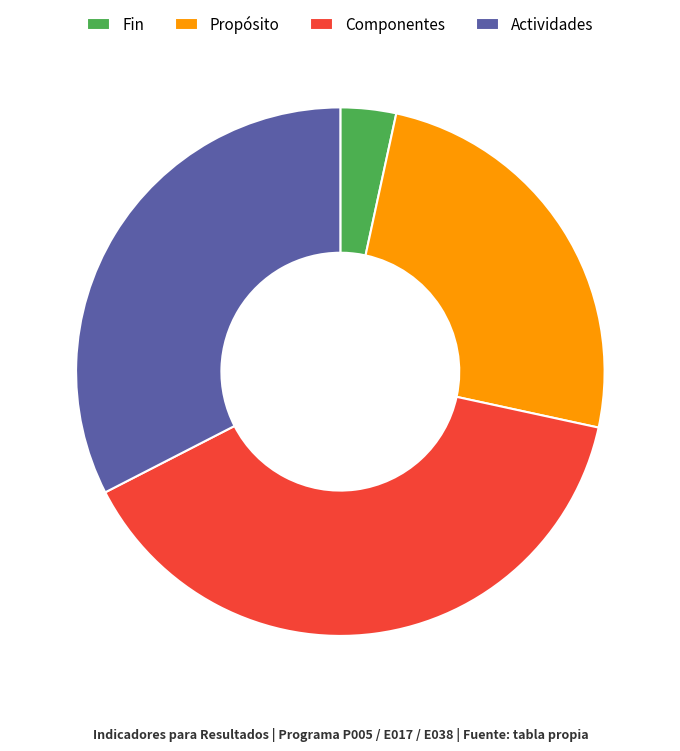

Is the sum of Propósito and Componentes greater than half?

Yes